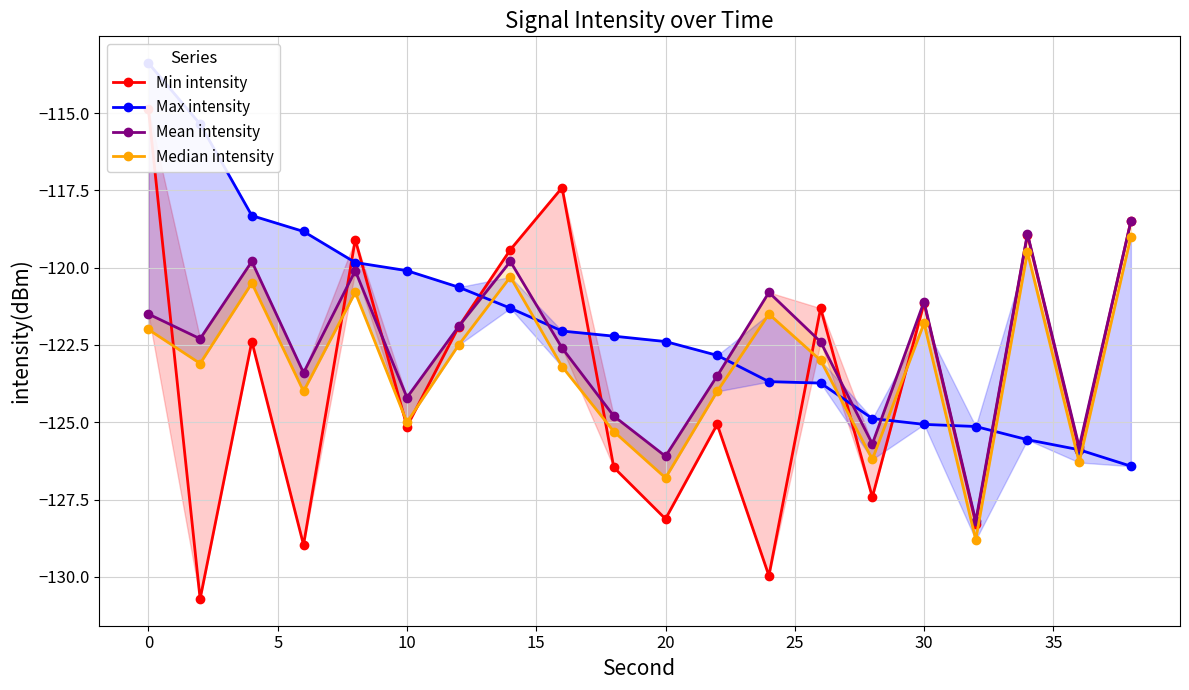

At 15, list the series in order from smallest to largest.

Median intensity, Mean intensity, Max intensity, Min intensity